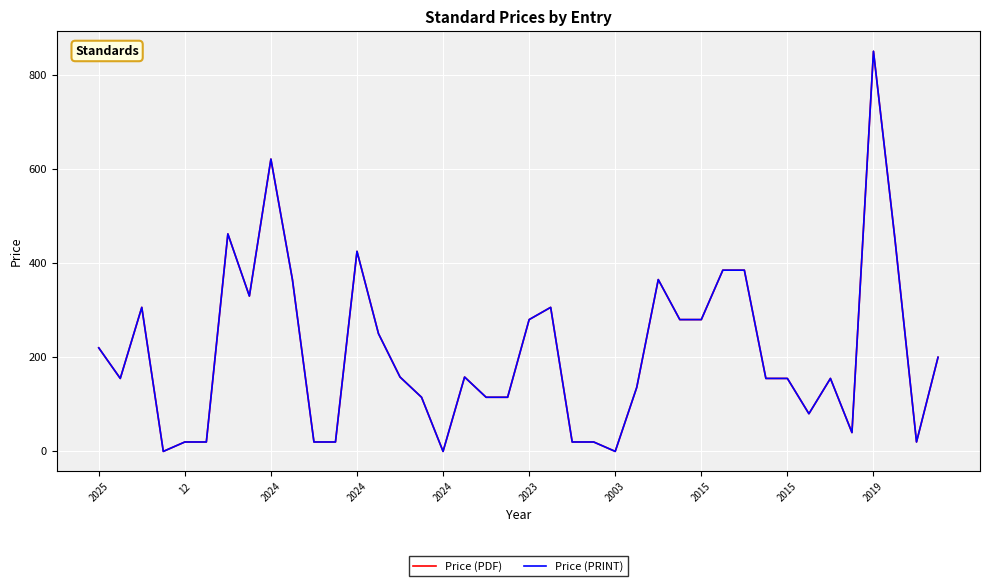

True or false: Price (PRINT) and Price (PDF) cross at least once.

False